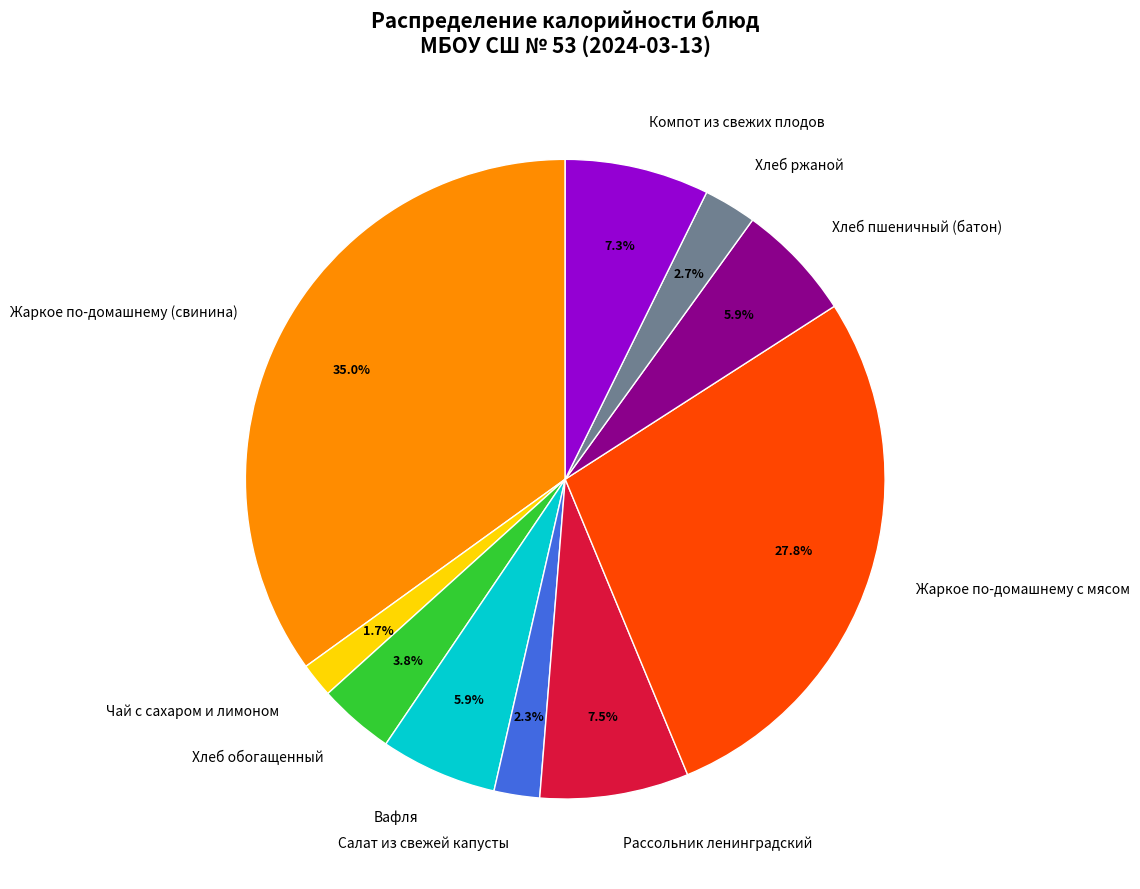

What is the ratio of the value at Жаркое по-домашнему с мясом to the value at Рассольник ленинградский?

3.7